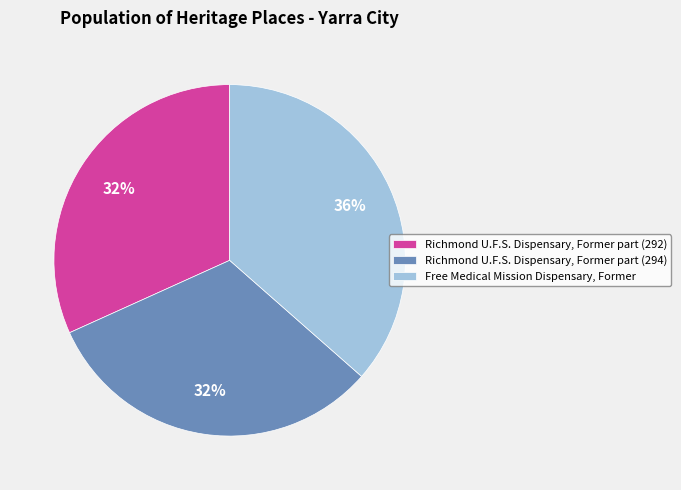

Which has a higher value, Free Medical Mission Dispensary, Former or Richmond U.F.S. Dispensary, Former part (292)?

Free Medical Mission Dispensary, Former